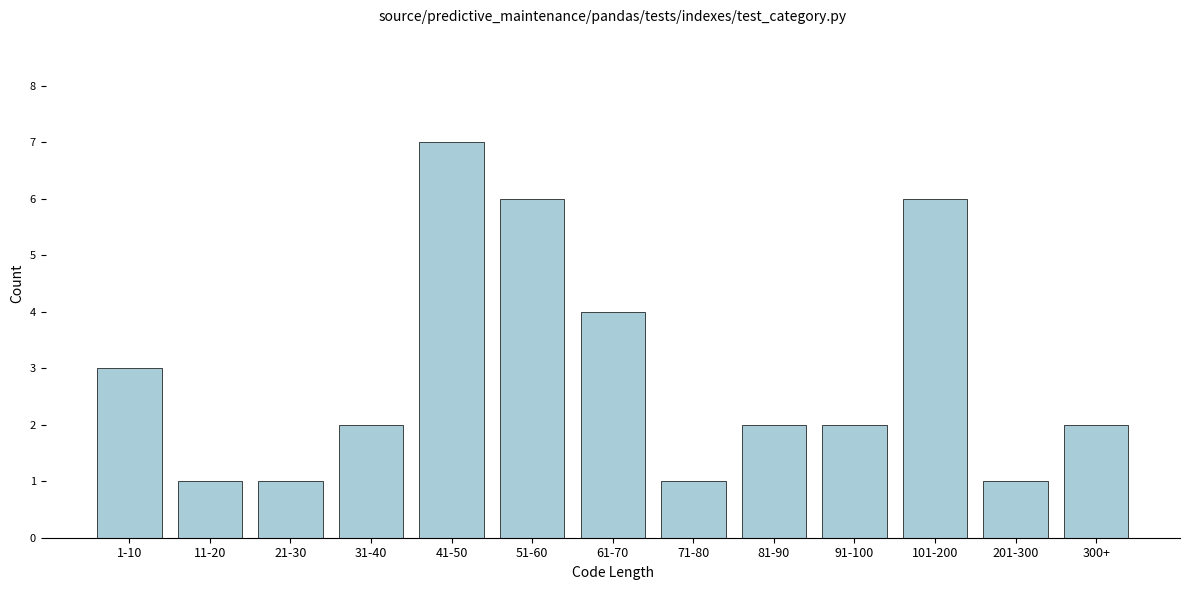

Reading left to right, what are all the values shown in this chart?

3	1	1	2	7	6	4	1	2	2	6	1	2